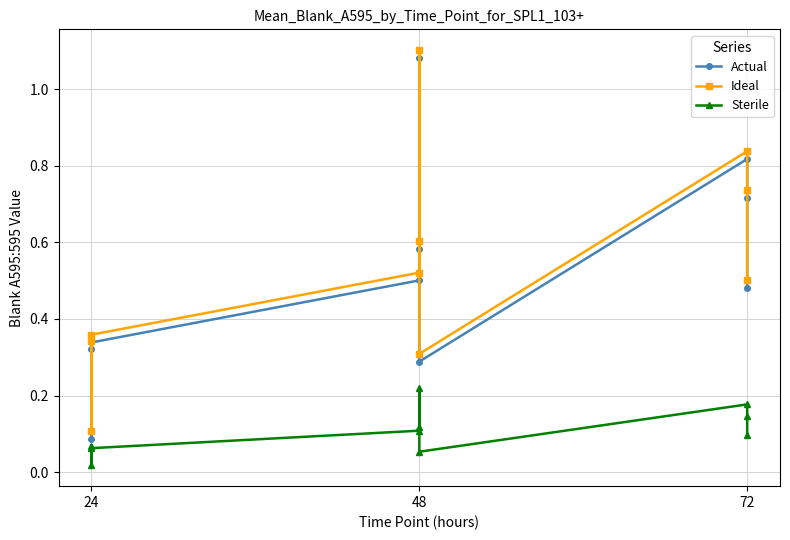

Read the Ideal value at 24.

0.3